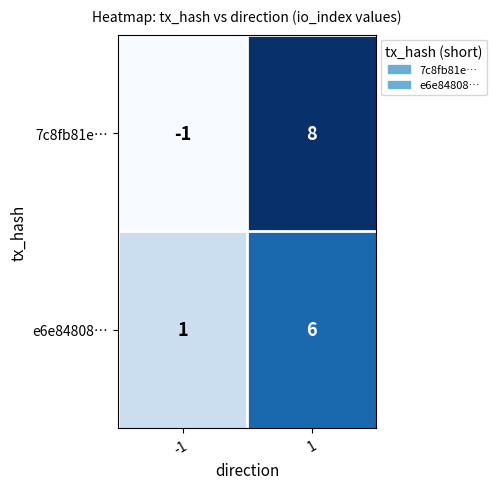

What is the spread (max minus min) of values at 1?

2